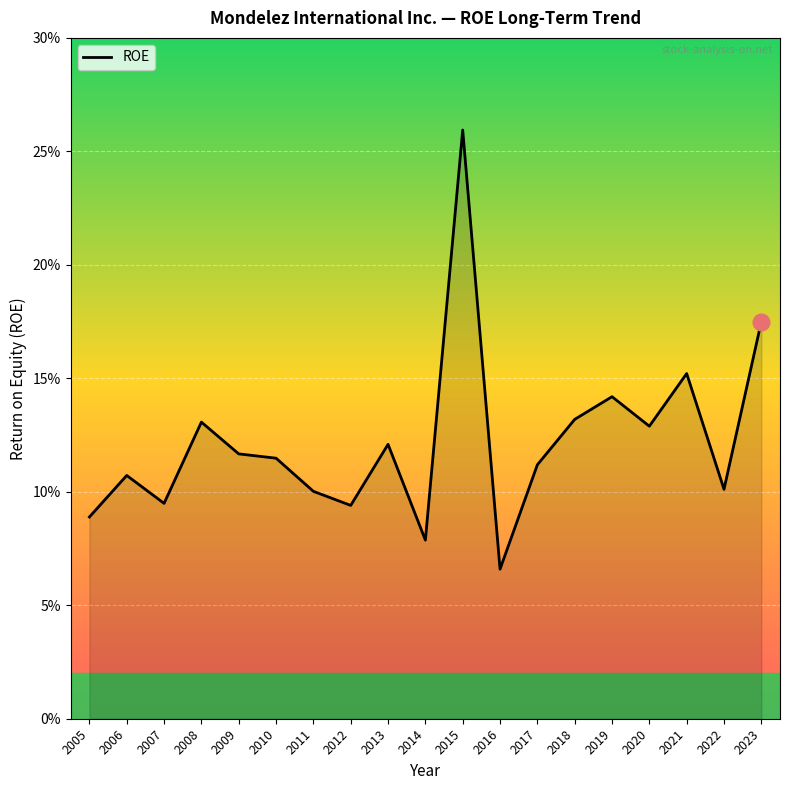

Which has a higher value, 2015 or 2005?

2015